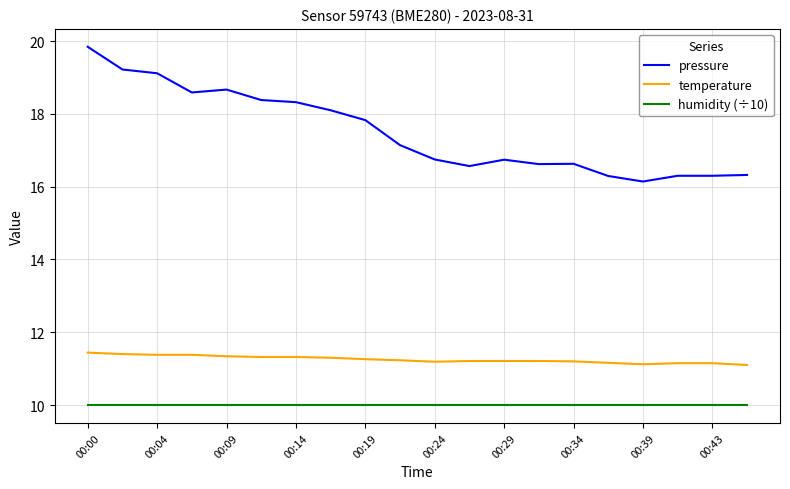

True or false: humidity (÷10) and temperature intersect in this chart.

False